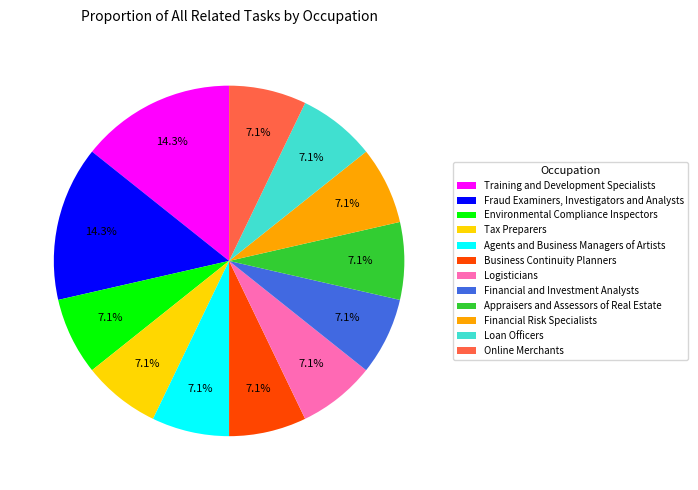

Is Environmental Compliance Inspectors the majority of the pie?

No